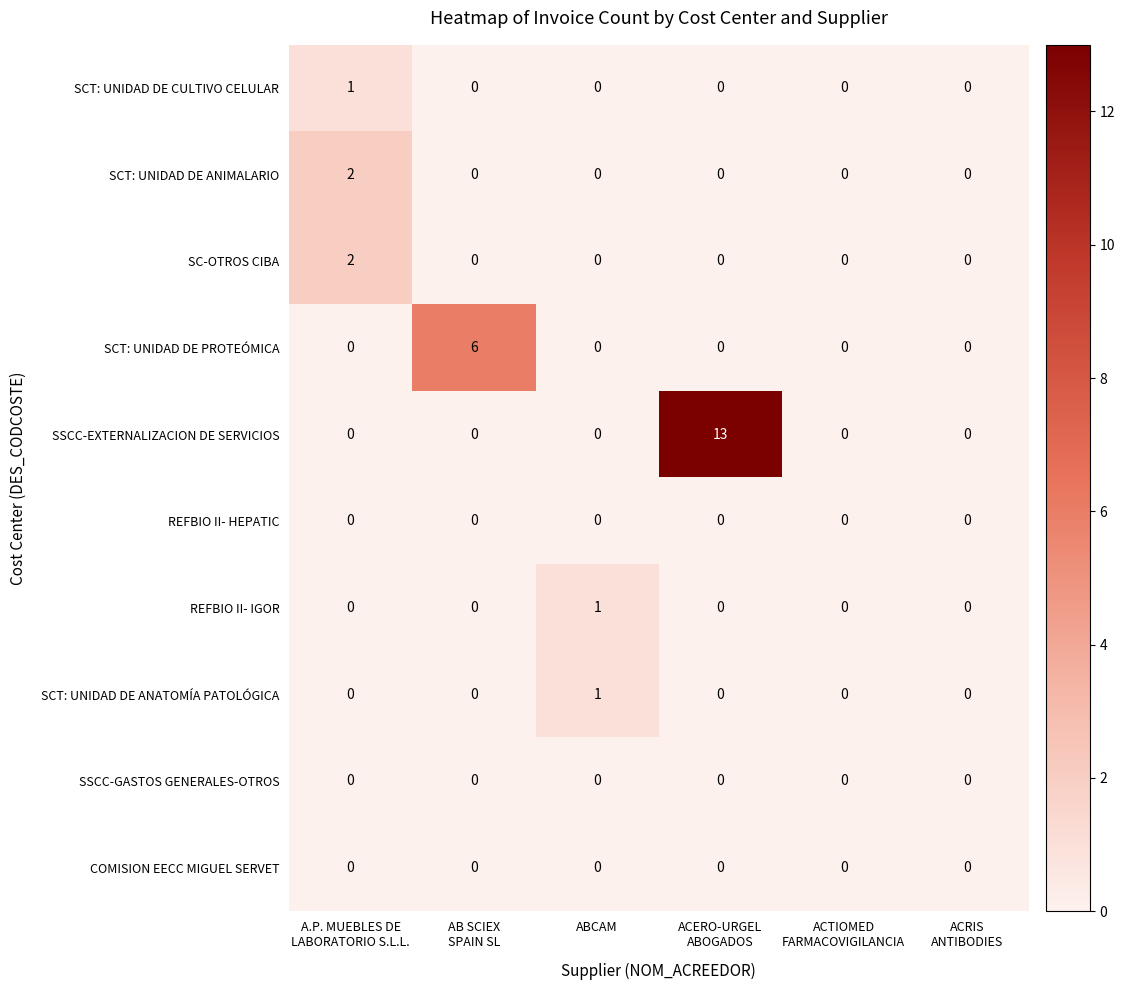

Which series has the largest total across all categories?

SSCC-EXTERNALIZACION DE SERVICIOS